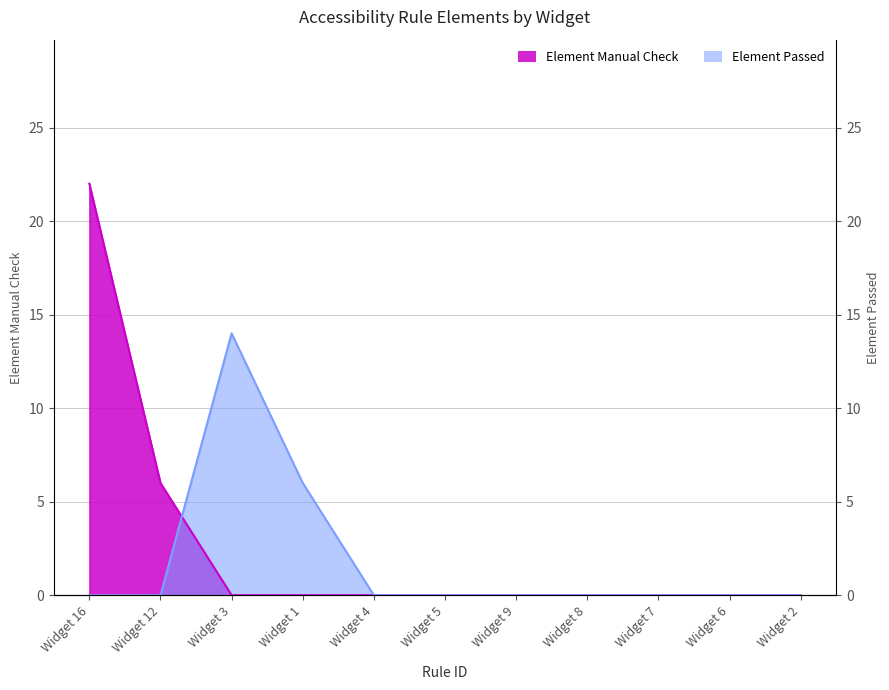

True or false: Element Manual Check and Element Passed cross at least once.

True